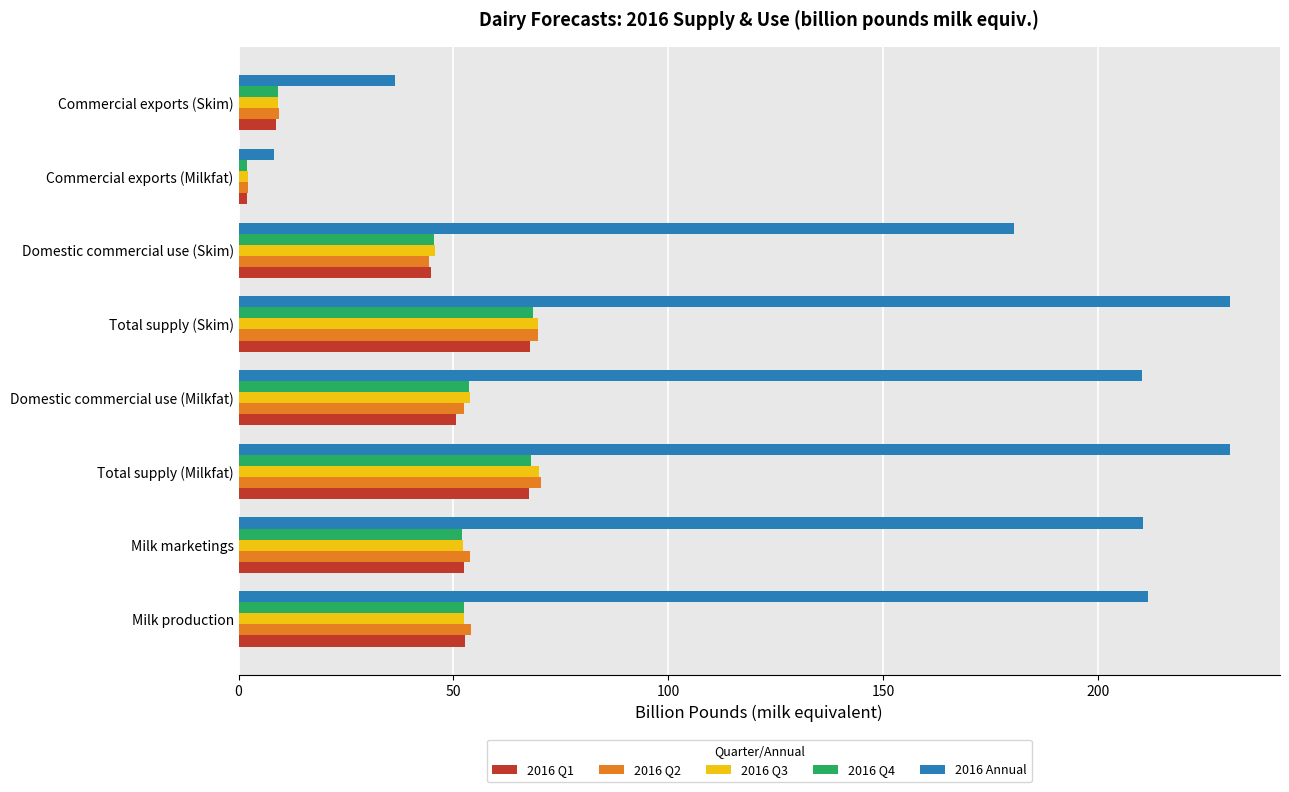

What is the difference between the highest and lowest values at Domestic commercial use (Skim)?

136.1